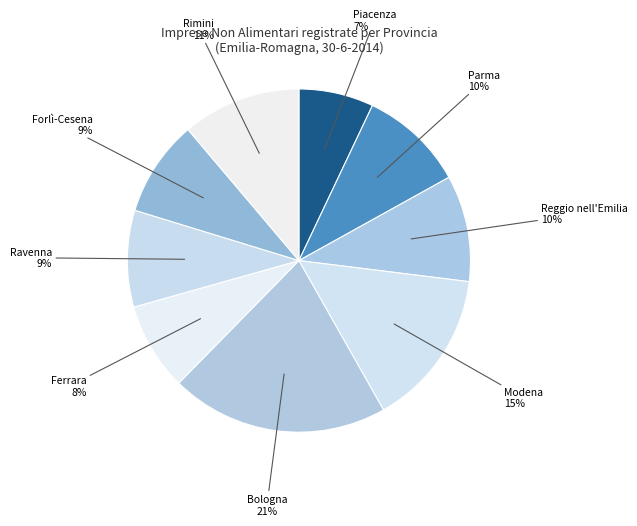

Count the number of slices in the pie.

9